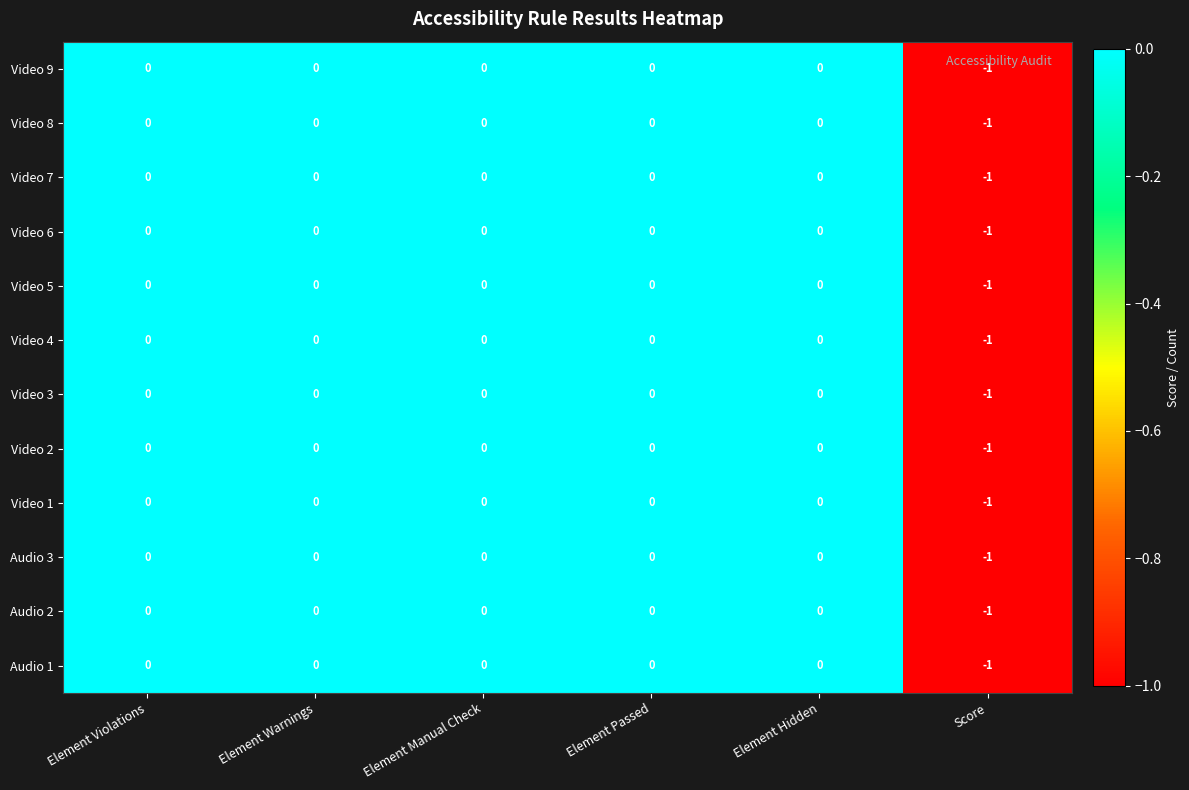

Which label corresponds to the smallest value in the chart?

Score